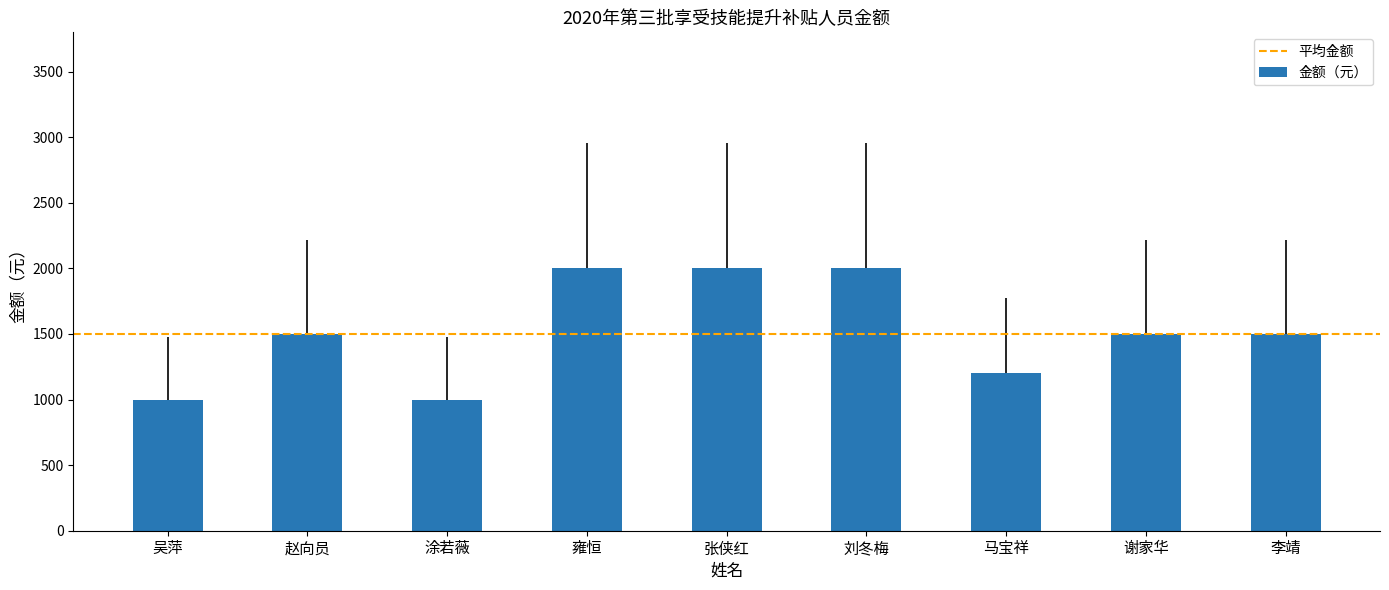

Count the values in the range 1200 to 2000.

7